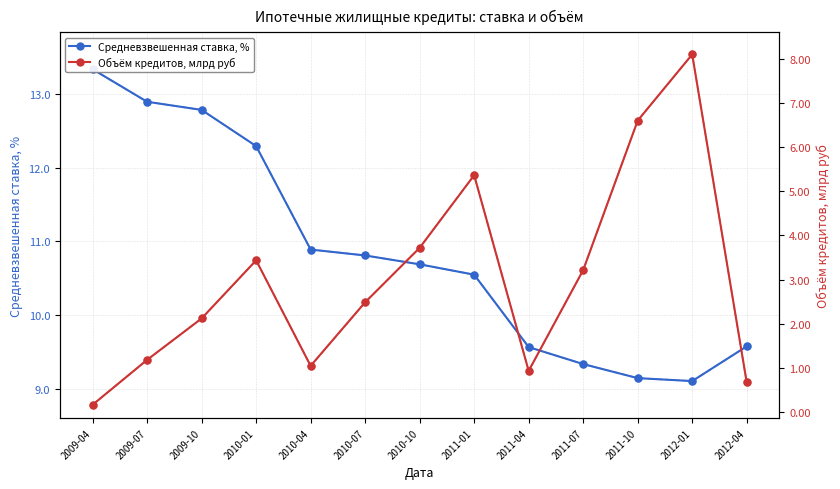

What position from the left is 2012-04?

13